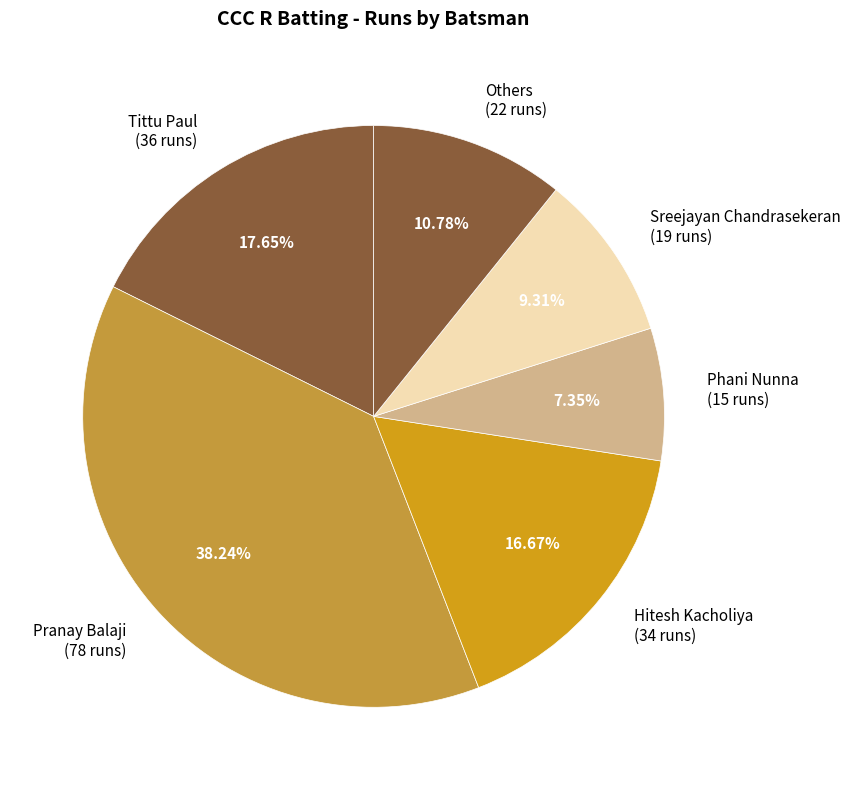

Do Hitesh Kacholiya (34 runs) and Phani Nunna (15 runs) together represent more than half of the pie?

No